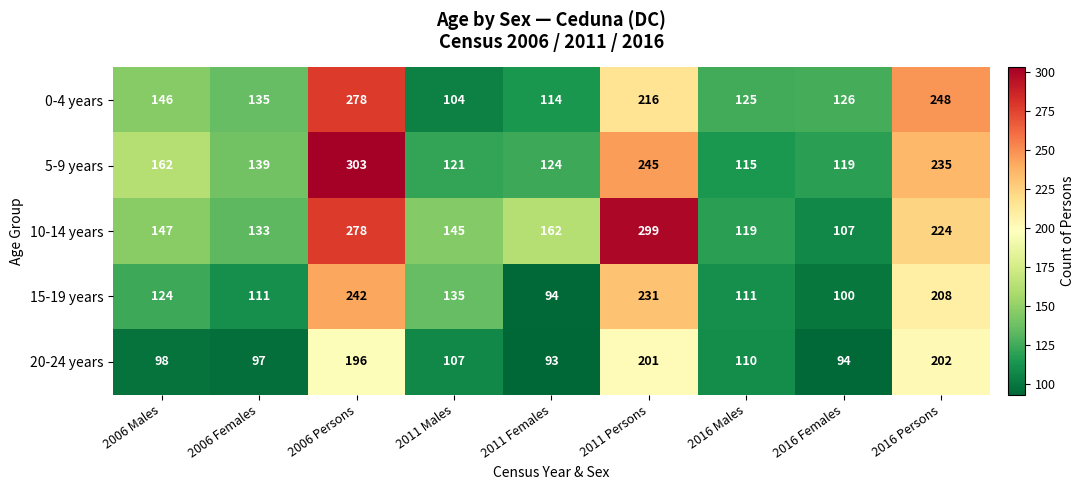

Which label corresponds to the largest value in the chart?

2006 Persons